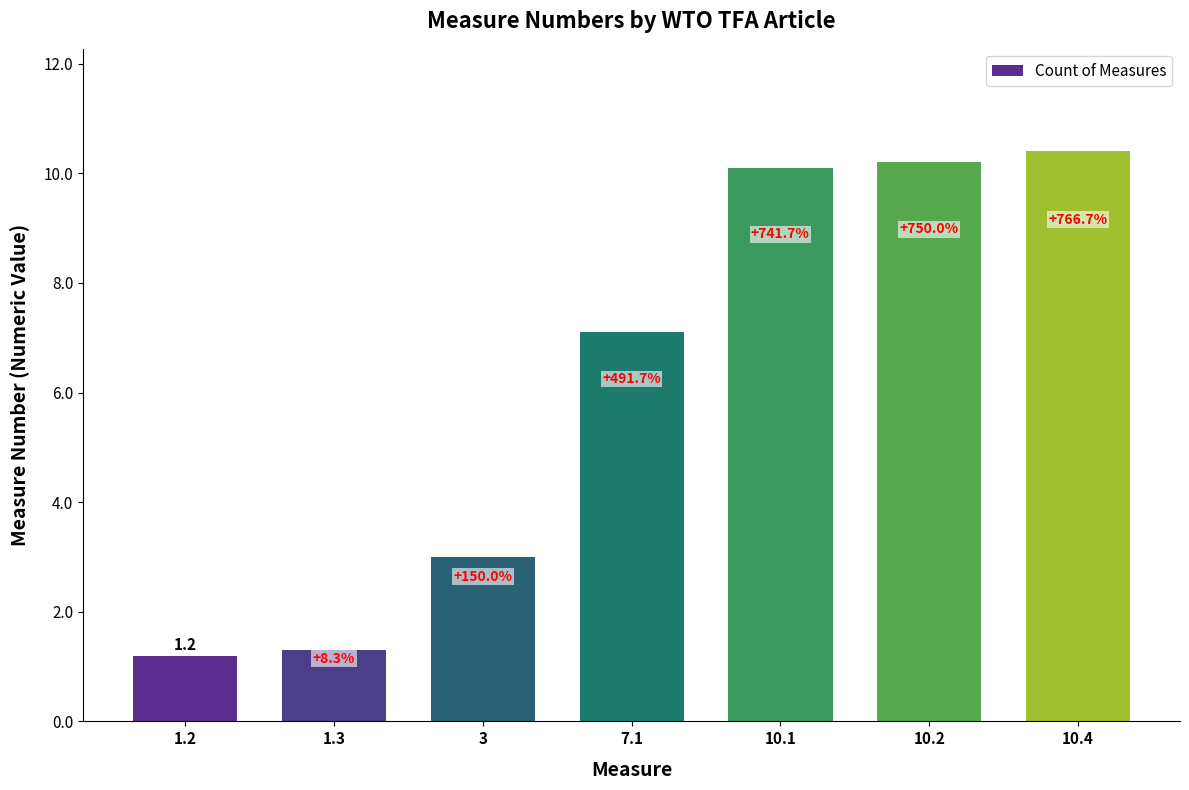

Approximately how many times larger is the value at 10.2 compared to 1.3?

7.8